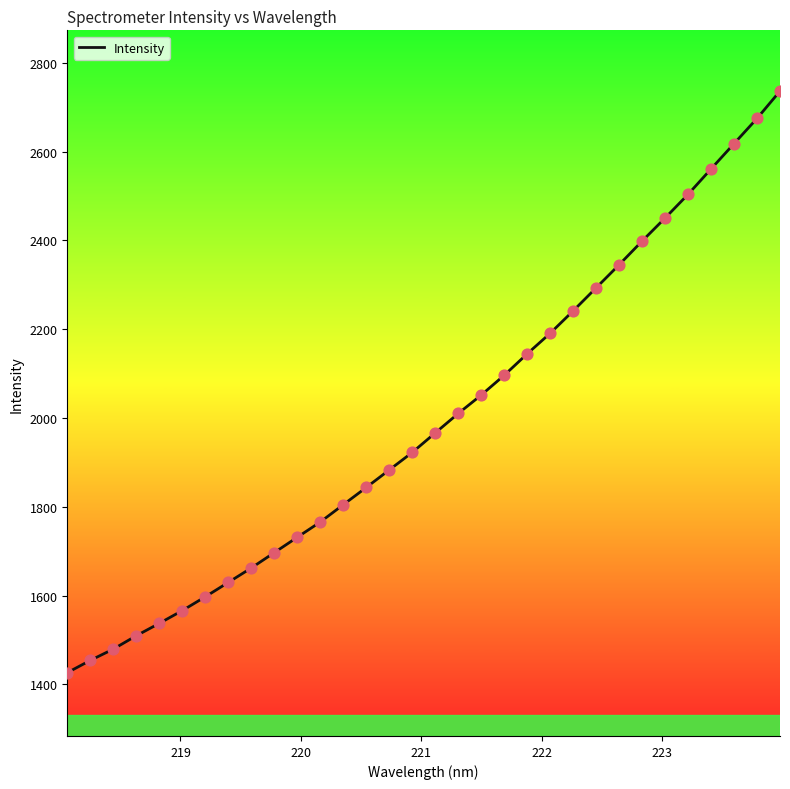

What is the minimum value shown in the chart?

1426.1